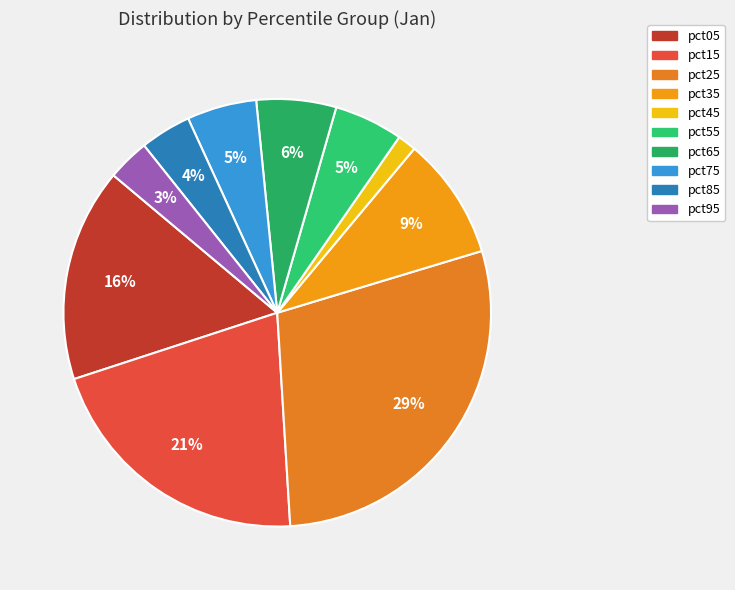

To the nearest percent, what is the average slice percentage?

10%